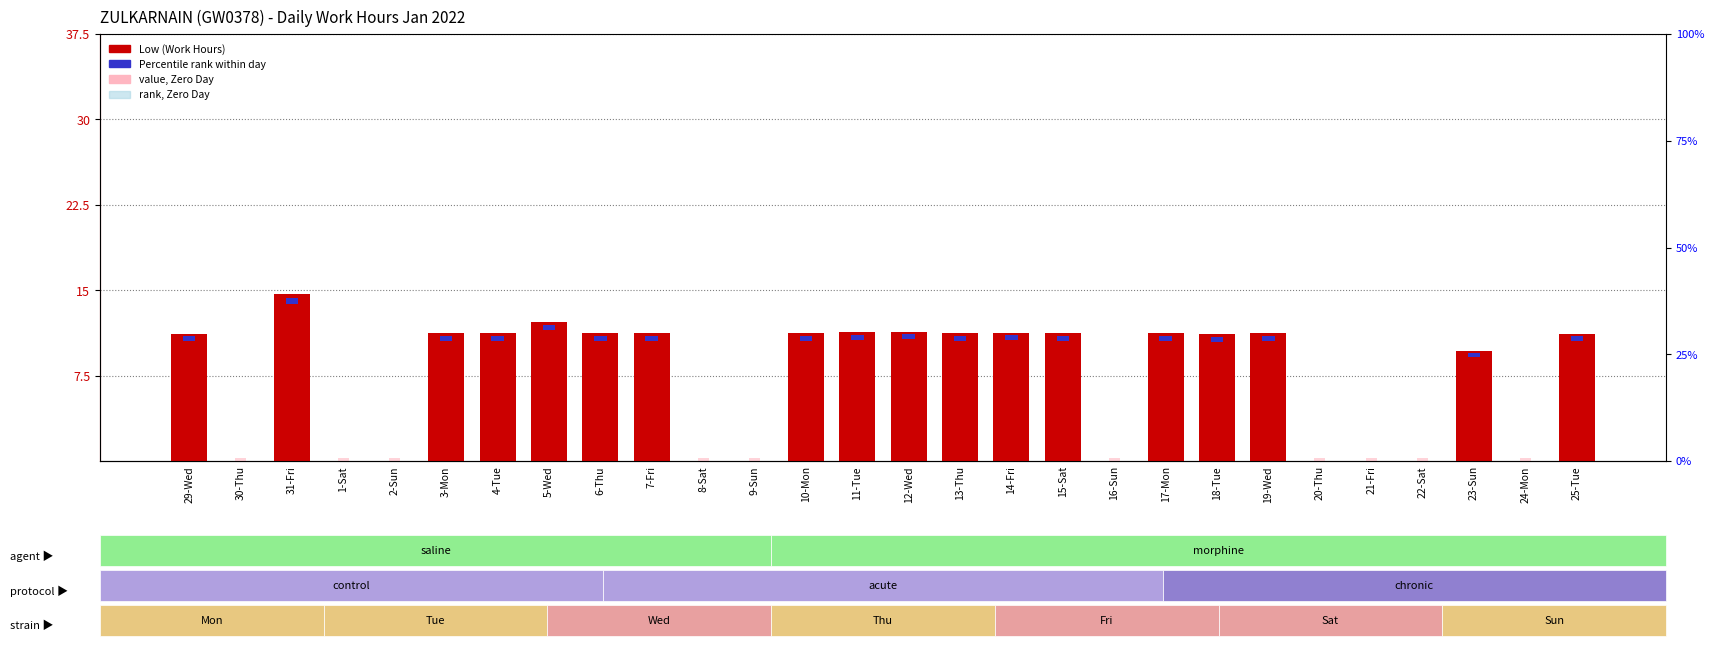

Reading left to right, extract all data points from this chart.

Low (Work Hours): 11.2	0.0	14.6	0.0	0.0	11.2	11.2	12.2	11.2	11.2	0.0	0.0	11.2	11.3	11.4	11.2	11.3	11.2	0.0	11.2	11.1	11.2	0.0	0.0	0.0	9.7	0.0	11.2
Break Total (zero): 0.0	0.3	0.0	0.3	0.3	0.0	0.0	0.0	0.0	0.0	0.3	0.3	0.0	0.0	0.0	0.0	0.0	0.0	0.3	0.0	0.0	0.0	0.3	0.3	0.3	0.0	0.3	0.0